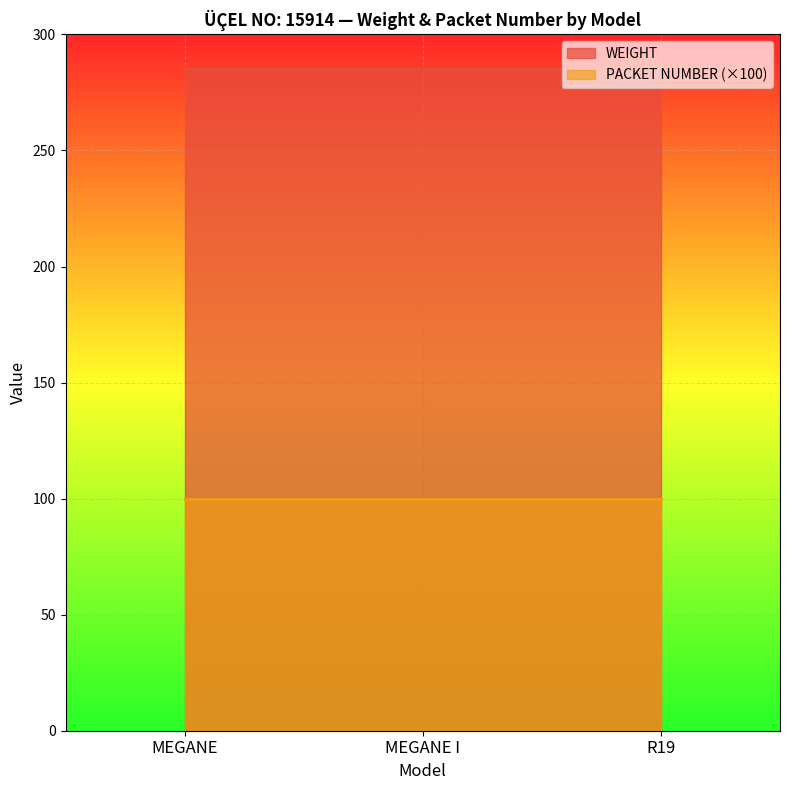

What is the difference between the highest and lowest values at MEGANE I?

185